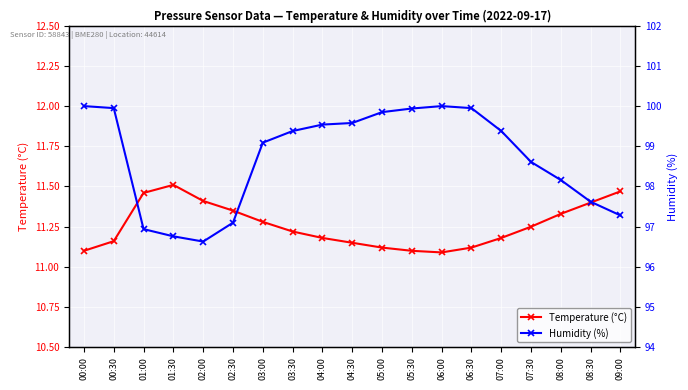

Reading left to right, transcribe all the data shown in this chart.

Temperature (°C): 00:00=11.1	00:30=11.2	01:00=11.5	01:30=11.5	02:00=11.4	02:30=11.3	03:00=11.3	03:30=11.2	04:00=11.2	04:30=11.2	05:00=11.1	05:30=11.1	06:00=11.1	06:30=11.1	07:00=11.2	07:30=11.2	08:00=11.3	08:30=11.4	09:00=11.5
Humidity (%): 00:00=100.0	00:30=100.0	01:00=96.9	01:30=96.8	02:00=96.6	02:30=97.1	03:00=99.1	03:30=99.4	04:00=99.5	04:30=99.6	05:00=99.8	05:30=99.9	06:00=100.0	06:30=100.0	07:00=99.4	07:30=98.6	08:00=98.2	08:30=97.6	09:00=97.3